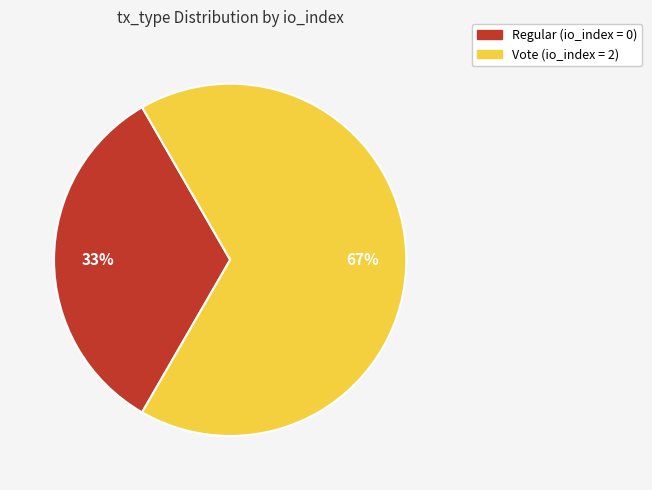

Does any single category account for the majority?

Yes